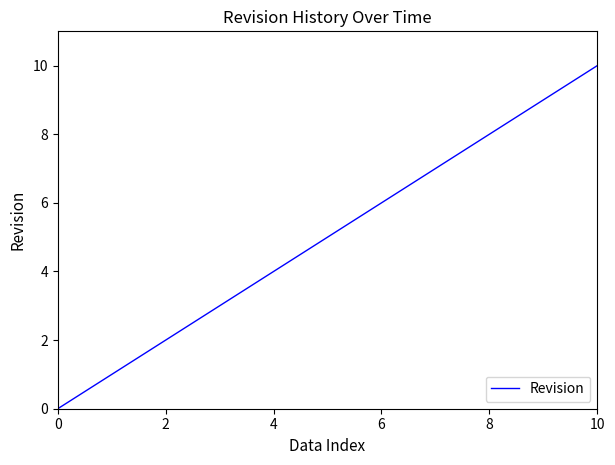

What is the maximum value shown in the chart?

10